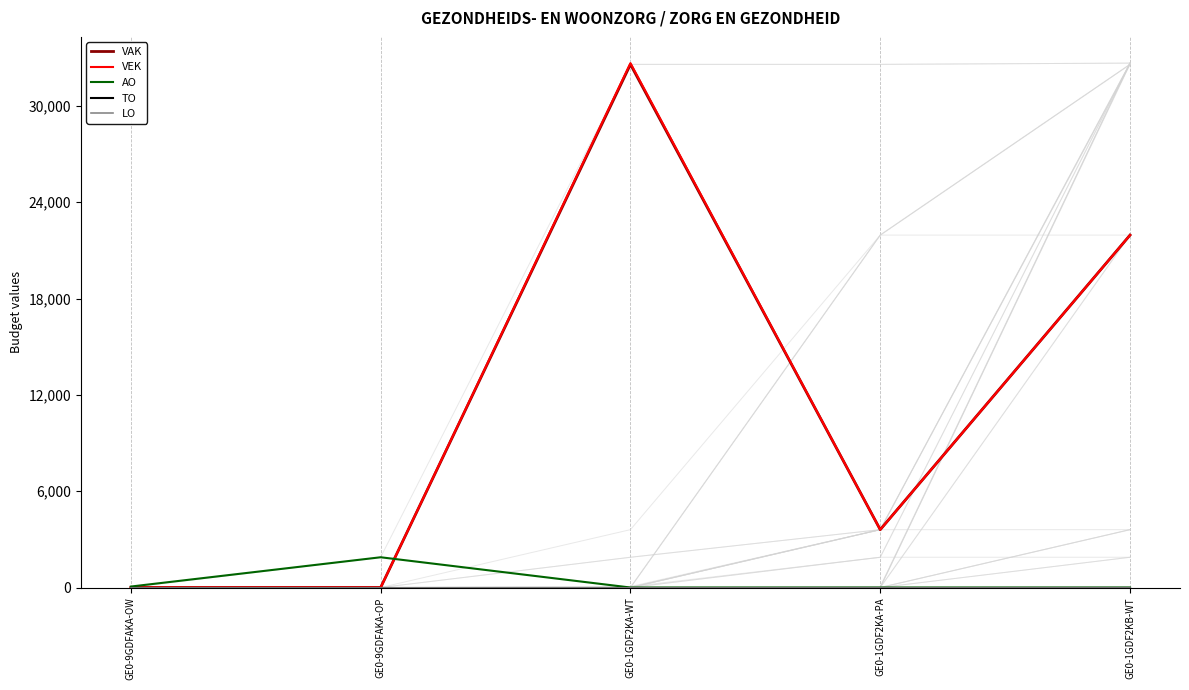

What is the label of the 3rd point from the left?

GE0-1GDF2KA-WT